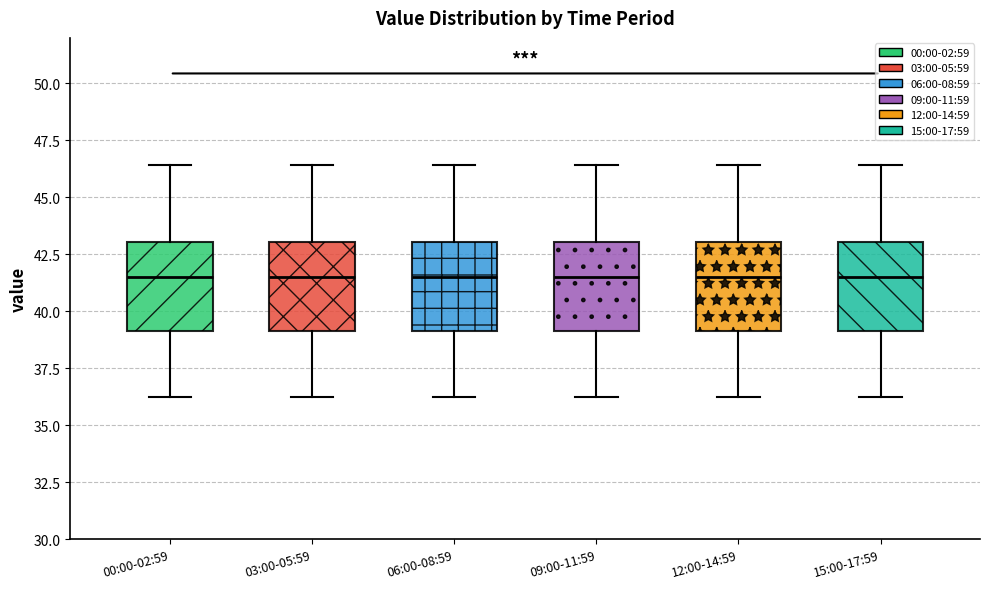

Where does the median line of the box for 15:00-17:59 sit on the y-axis? The values are not printed on the chart, so give them approximately, as read against the axis.

41.5